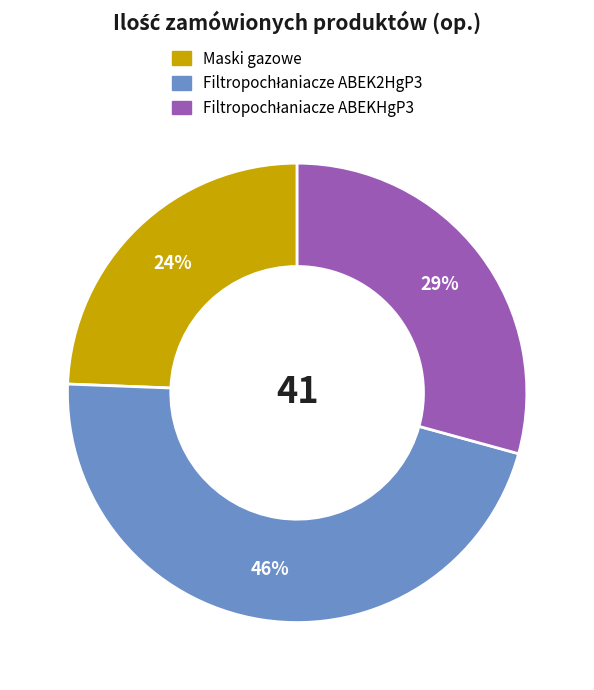

Is there a majority slice in this chart?

No